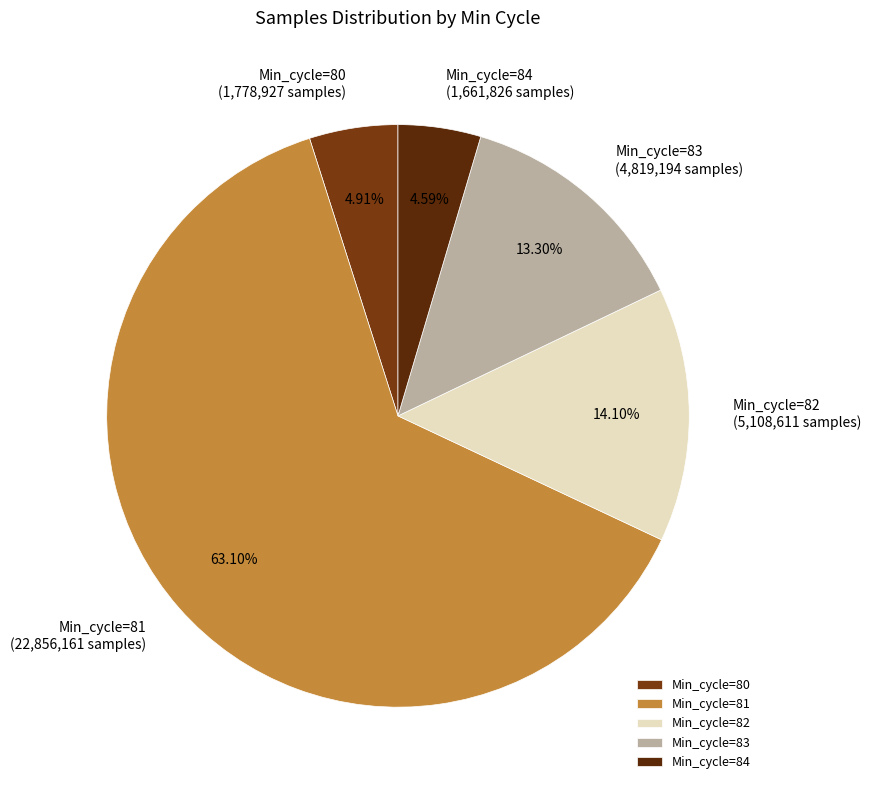

Between Min_cycle=83 (4,819,194 samples) and Min_cycle=84 (1,661,826 samples), which is larger?

Min_cycle=83 (4,819,194 samples)